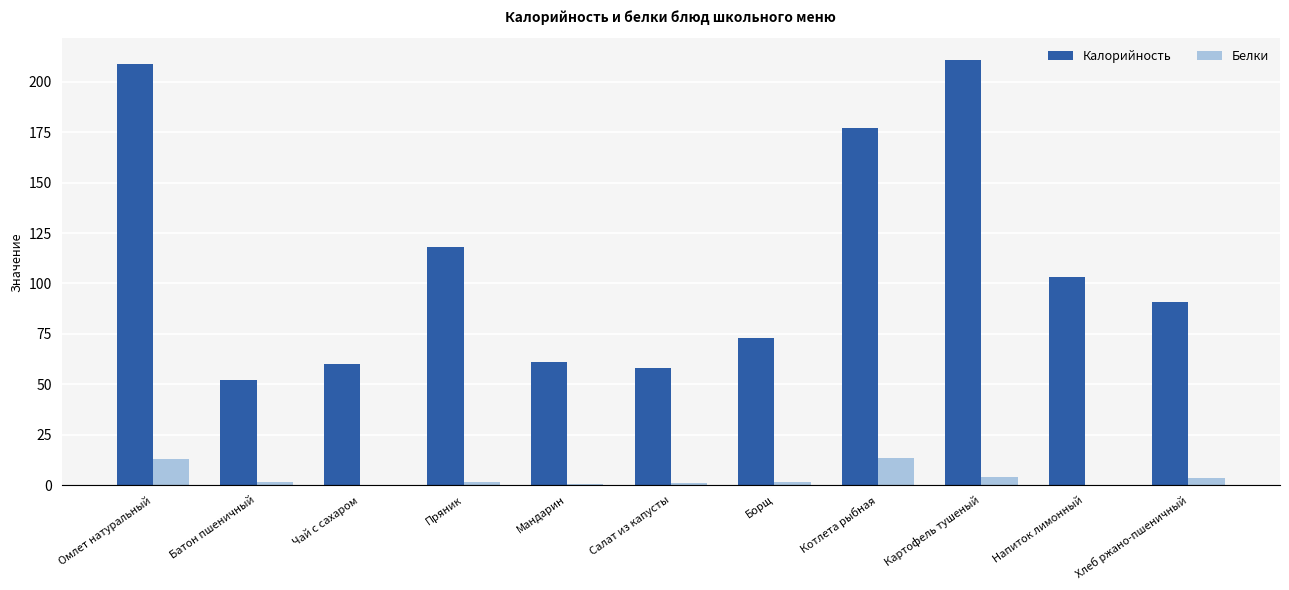

Is the value of Калорийность at Борщ greater than the value of Белки at Омлет натуральный?

Yes